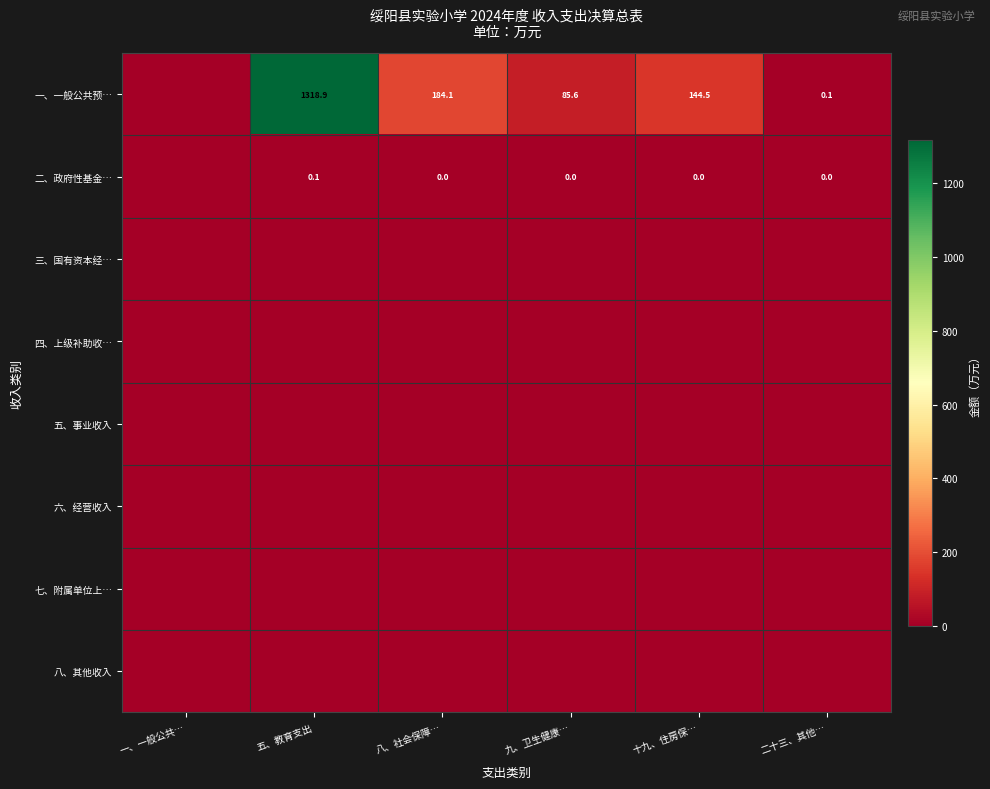

The value of 一、一般公共预… at 二十三、其他… is 0.1. True or false?

True